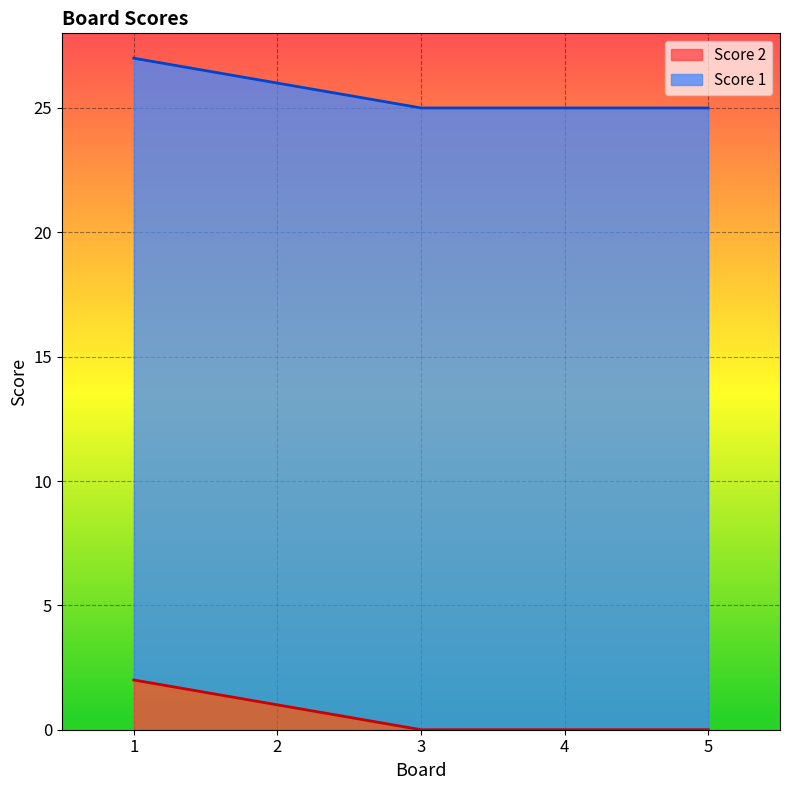

The chart shows a value of 1 at 4. True or false?

False